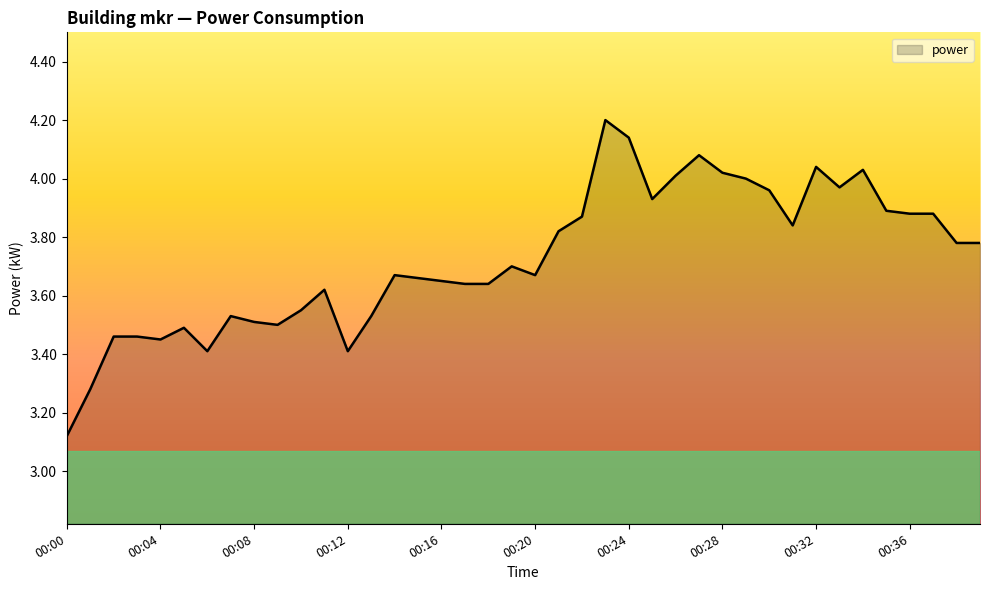

What is the difference between the maximum and minimum values?

1.1